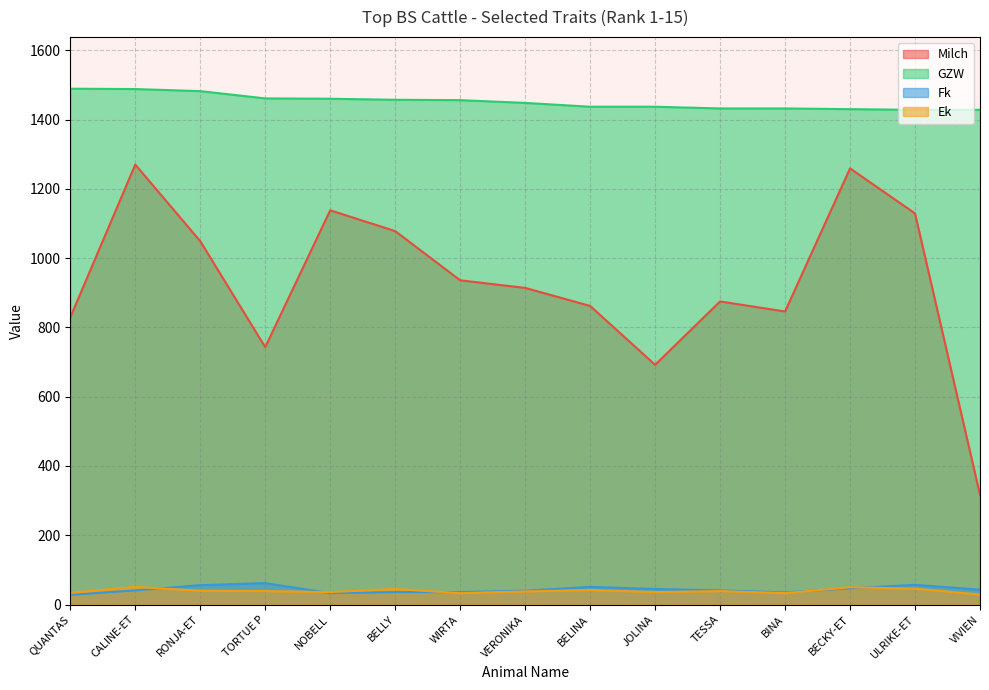

In Fk, how many points are lower than both neighbors (excluding endpoints)?

2